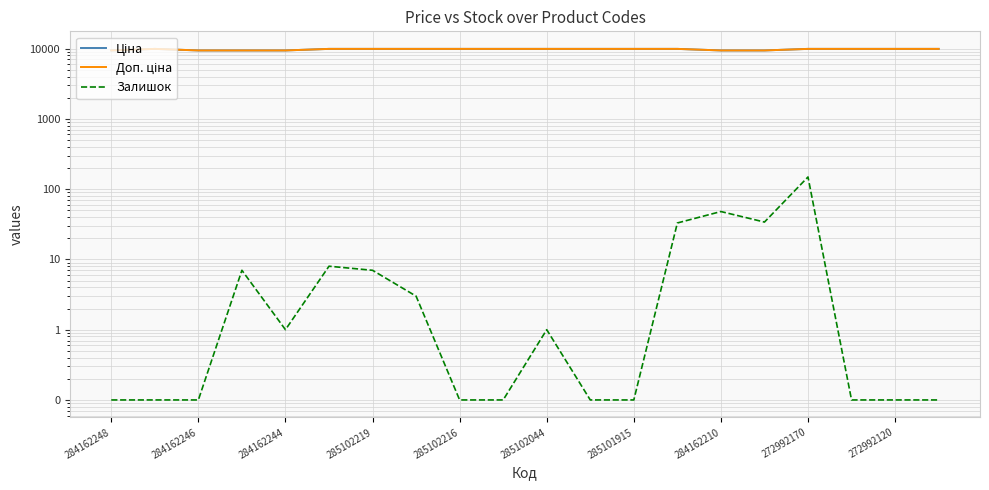

Is this an area chart (filled region under the line)?

No